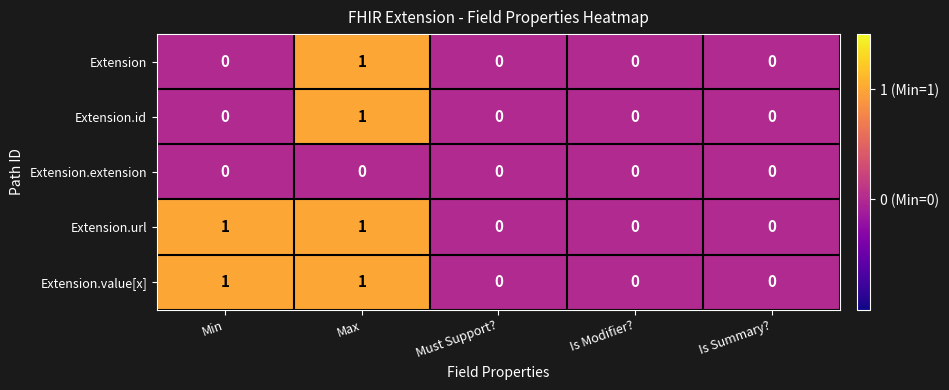

Which category has the highest value in the Extension series?

Max